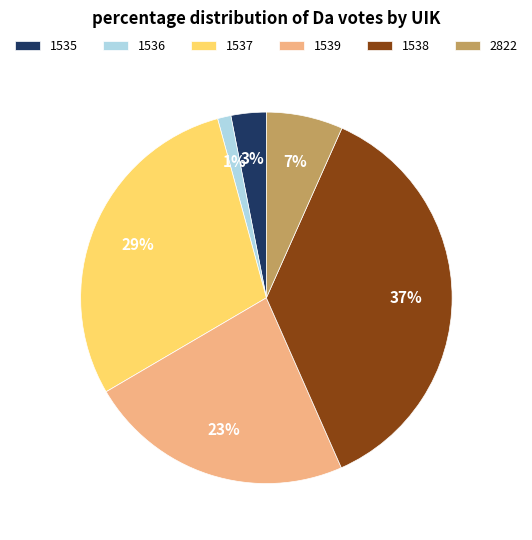

Is the sum of 1537 and 1539 greater than half?

Yes